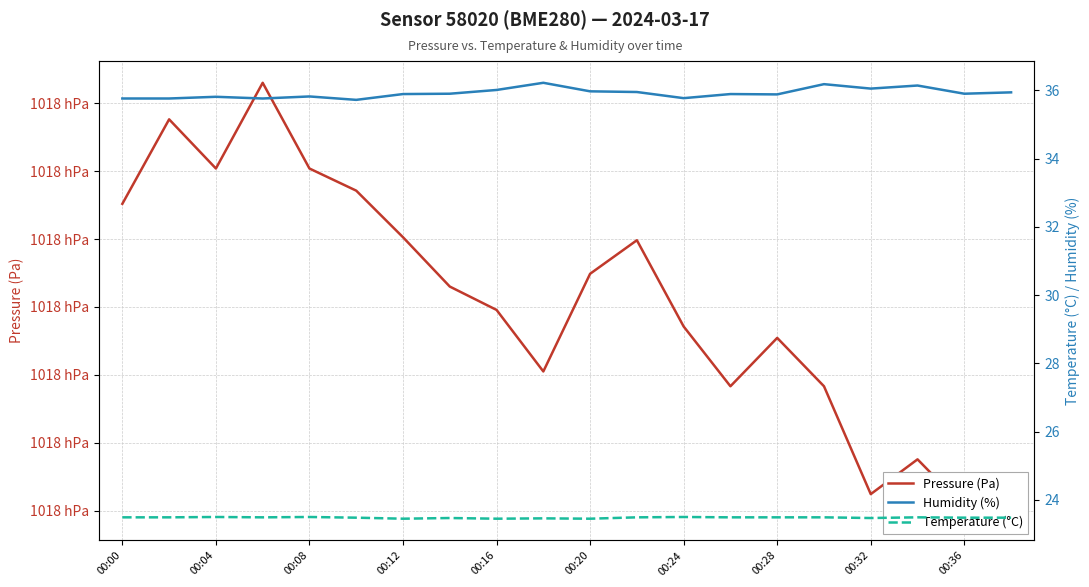

At how many categories does at least one series exceed 4329?

20